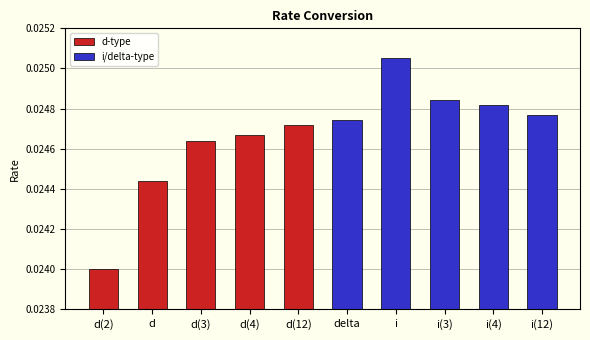

What is the sum of all values?

0.2